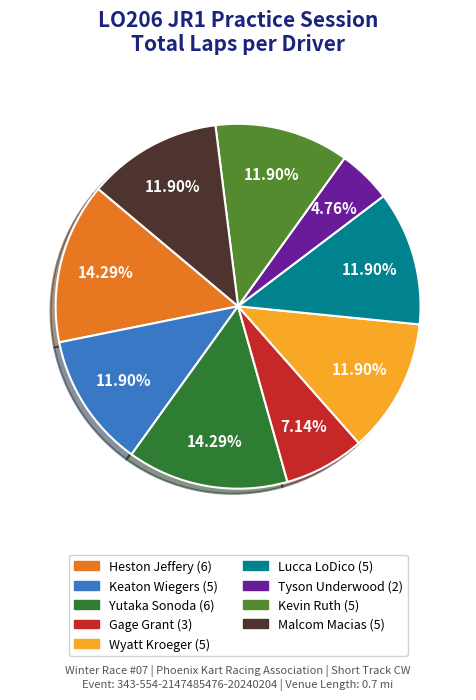

Is it true that Lucca LoDico is 12% of the pie?

True